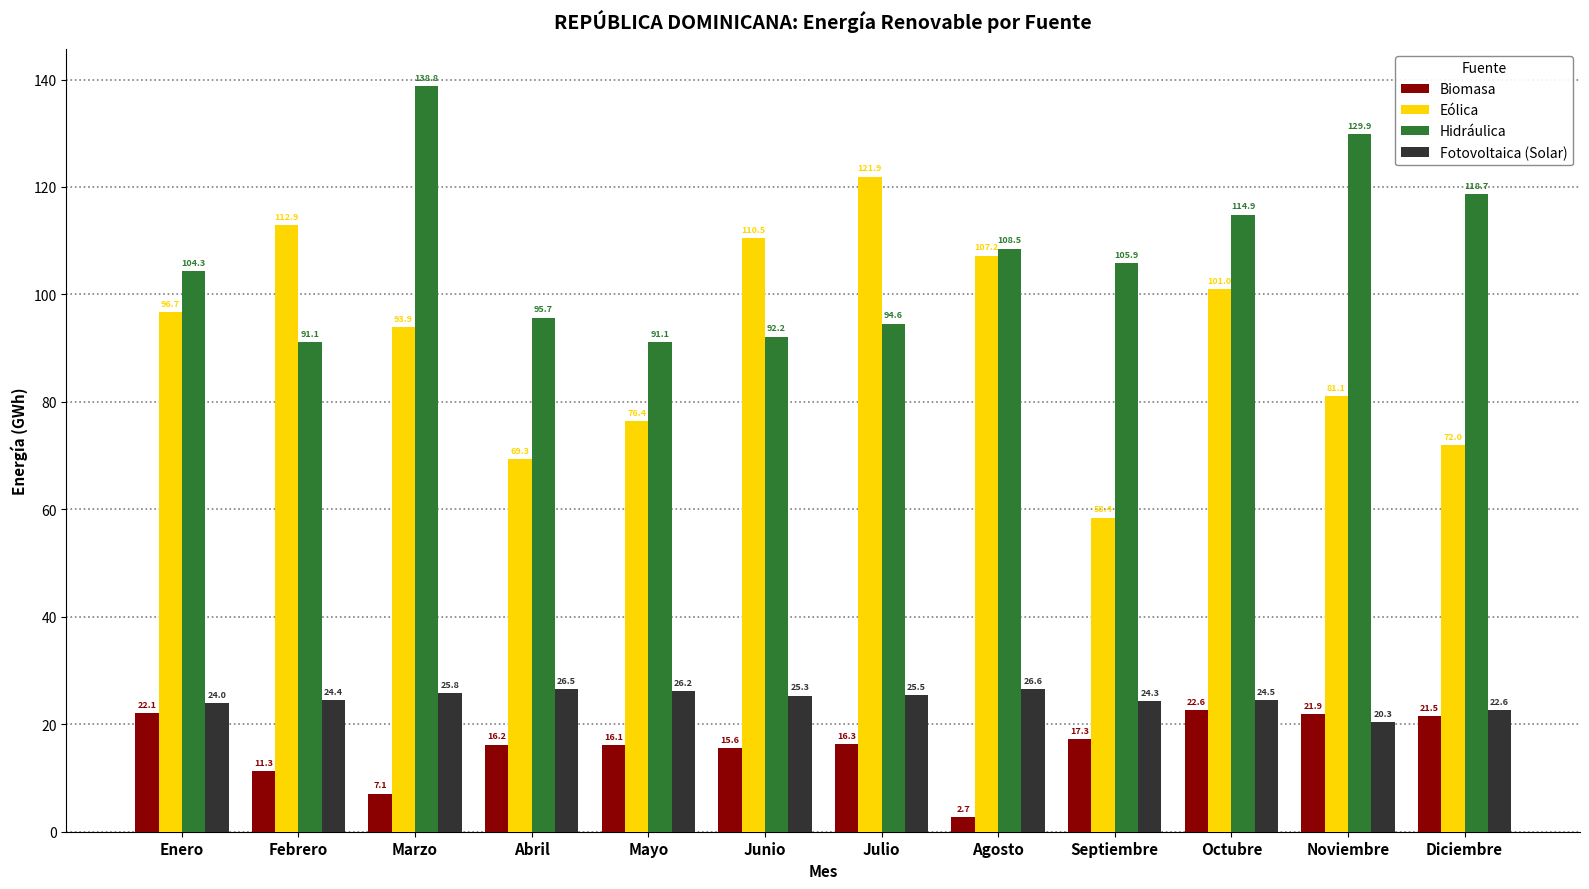

Which category has the lowest value in the Biomasa series?

Agosto